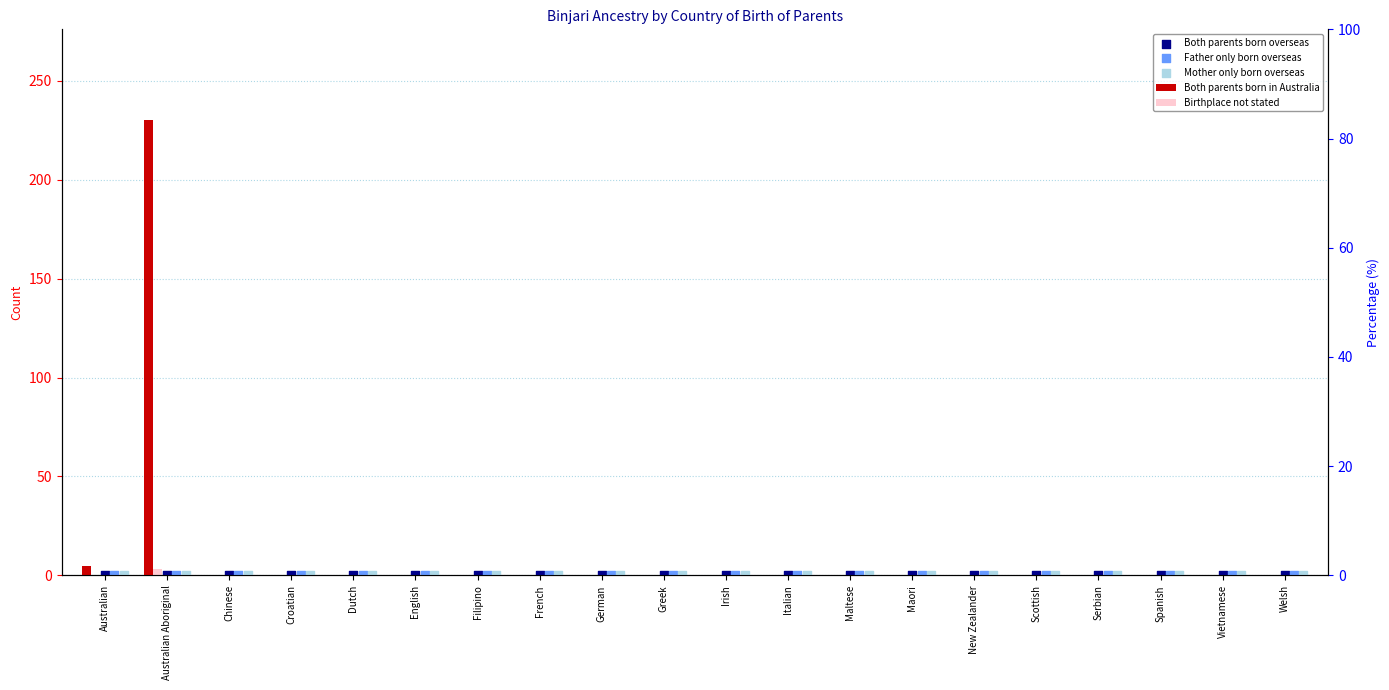

Which series reaches the minimum Y coordinate?

Both parents born in Australia